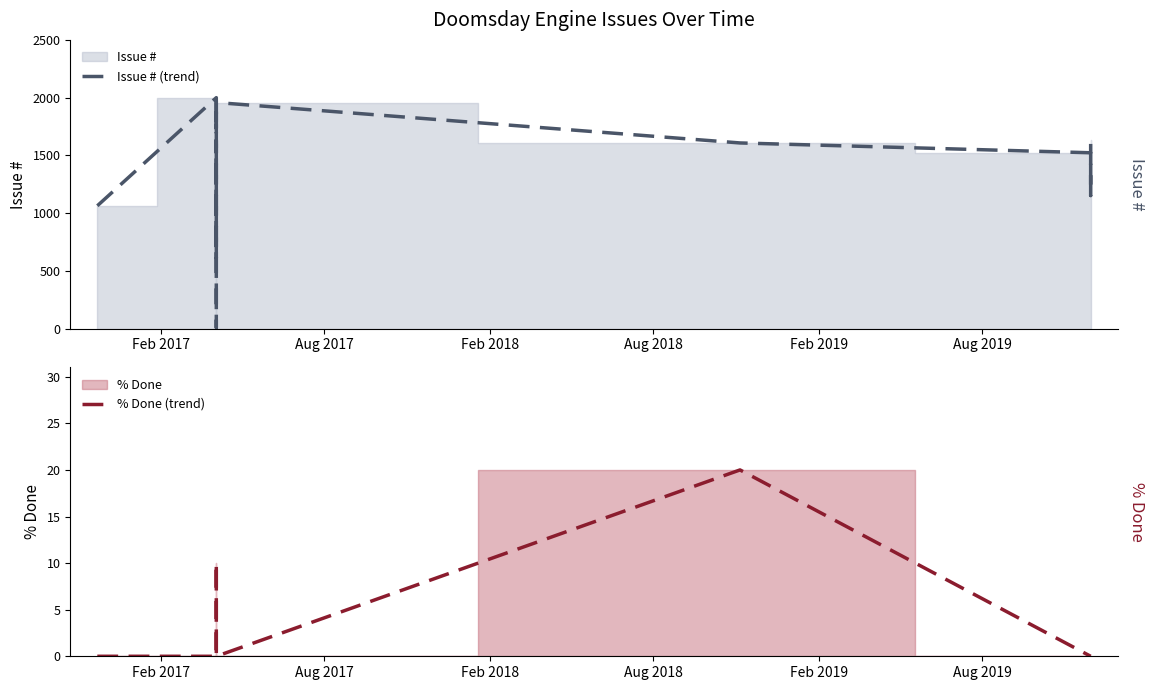

What is the label of the 15th point from the right?

Feb 2019